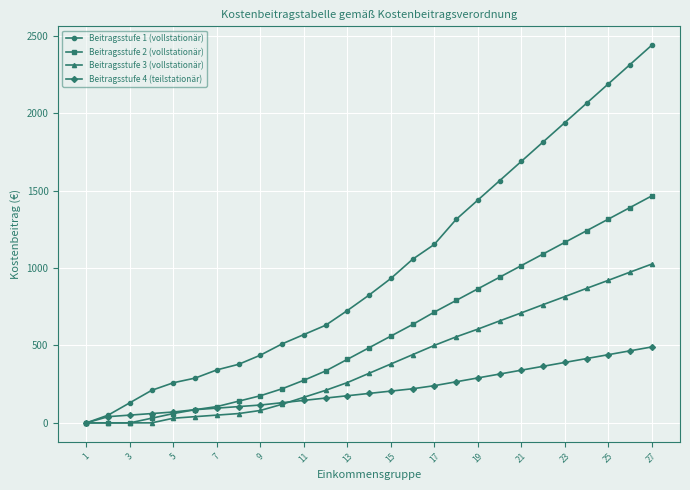

List the series in order of their peak value, lowest first.

Beitragsstufe 4 (teilstationär), Beitragsstufe 3 (vollstationär), Beitragsstufe 2 (vollstationär), Beitragsstufe 1 (vollstationär)